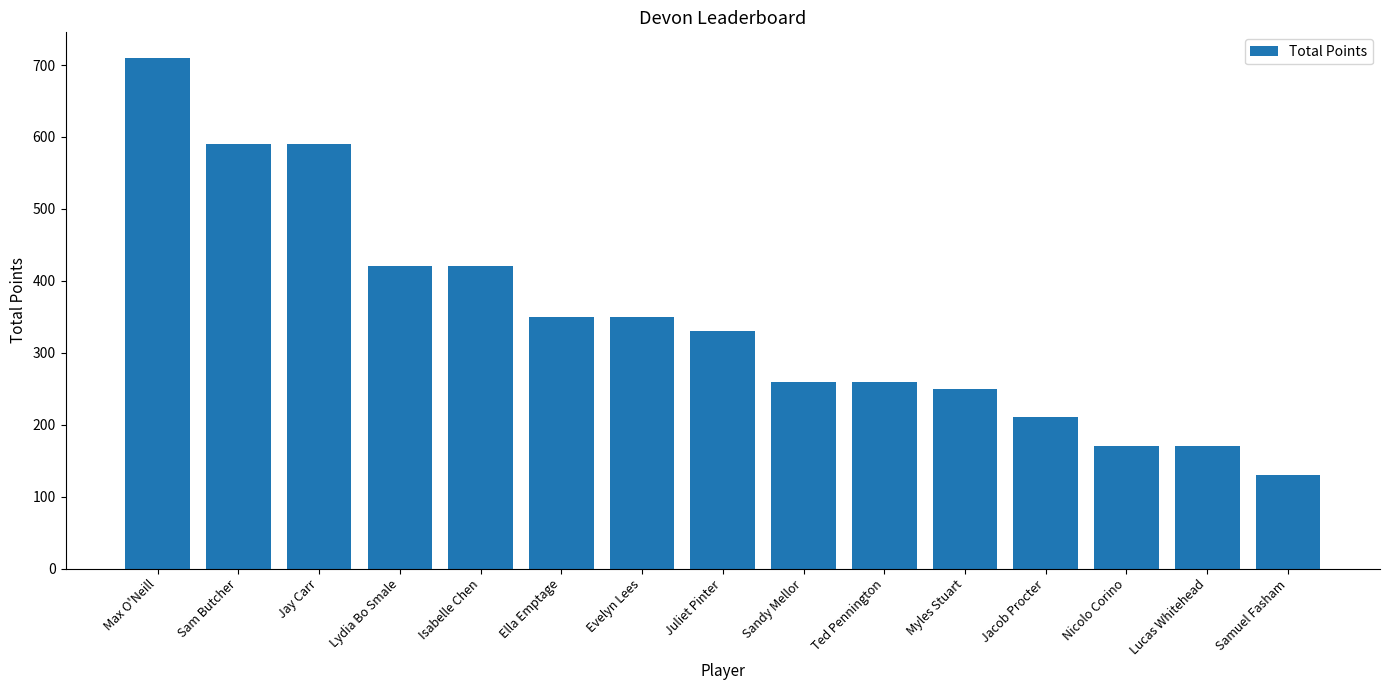

The chart shows a value of 250 at Myles Stuart. True or false?

True